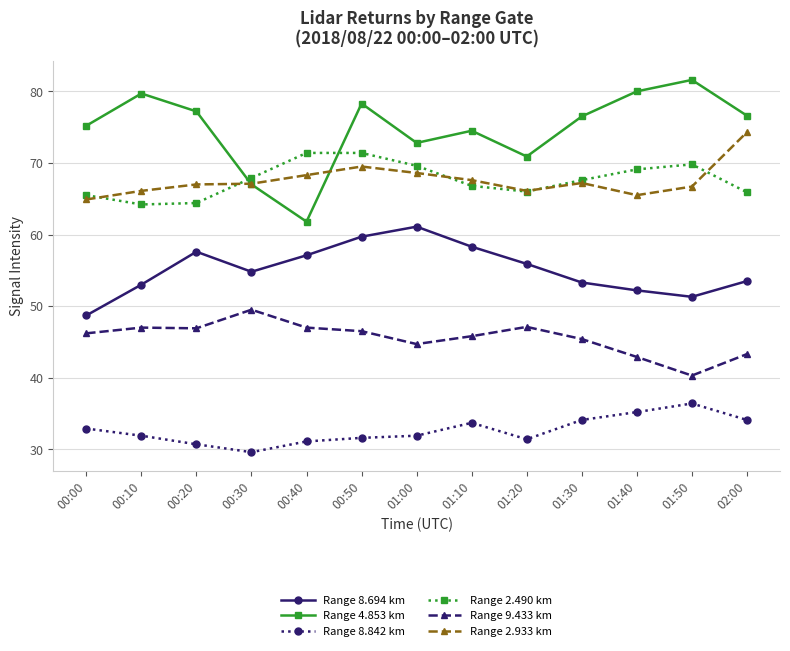

True or false: Range 8.694 km and Range 4.853 km cross at least once.

False